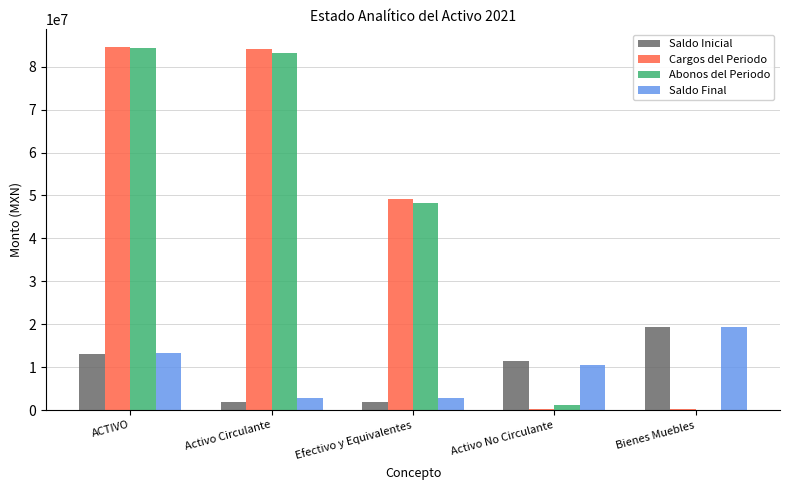

The value of Saldo Final at Activo No Circulante is 10415987.6. True or false?

True